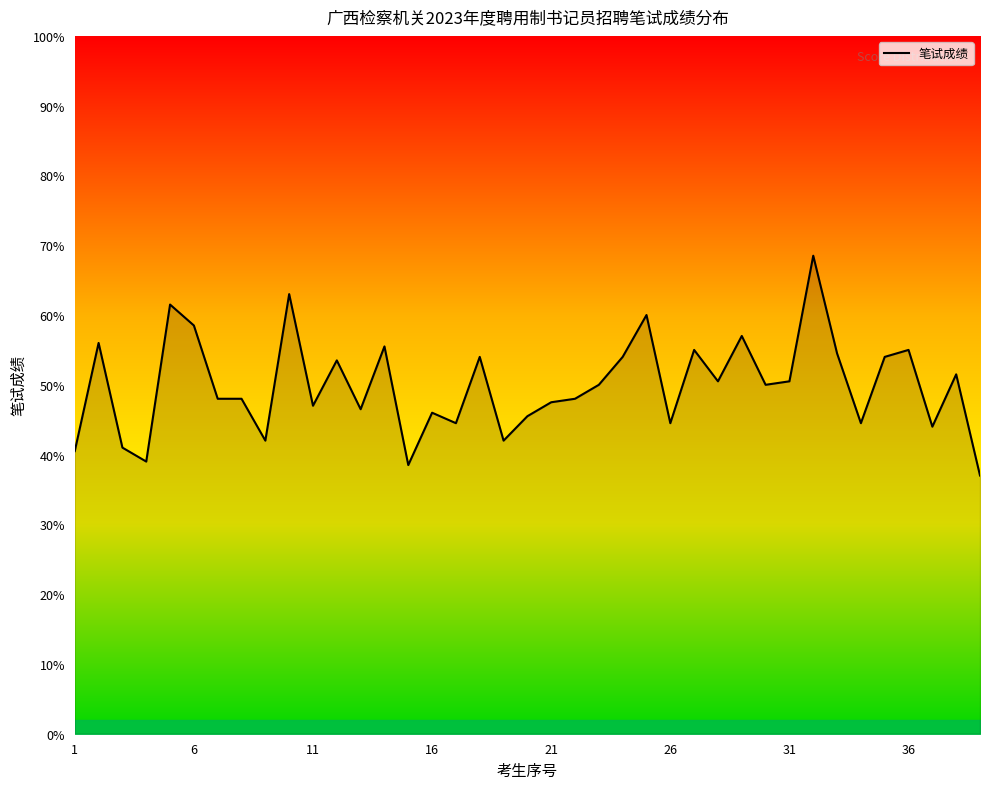

What is the difference between the maximum and minimum values?

31.5